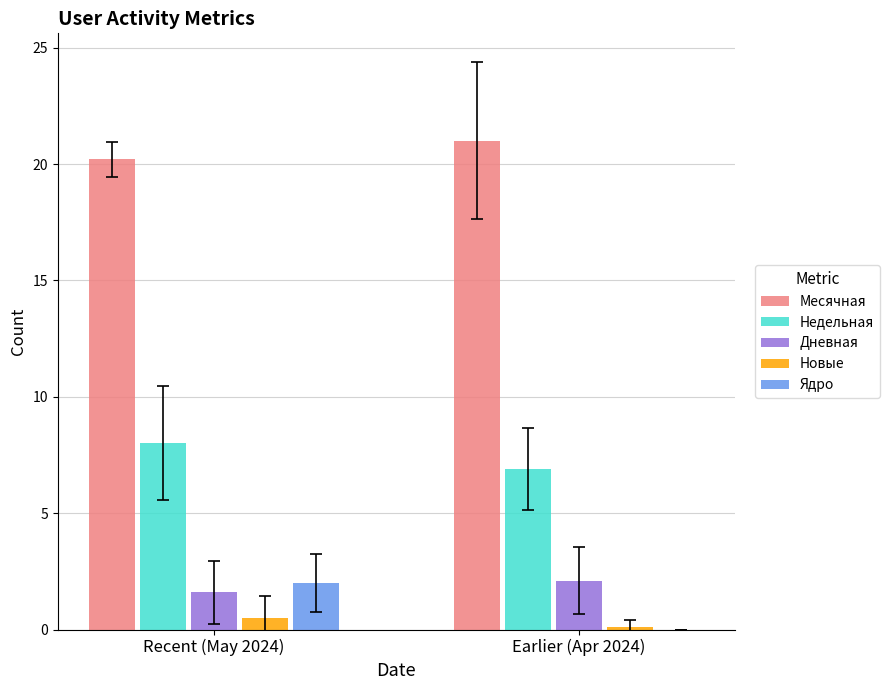

Which series has the widest spread of values?

Ядро